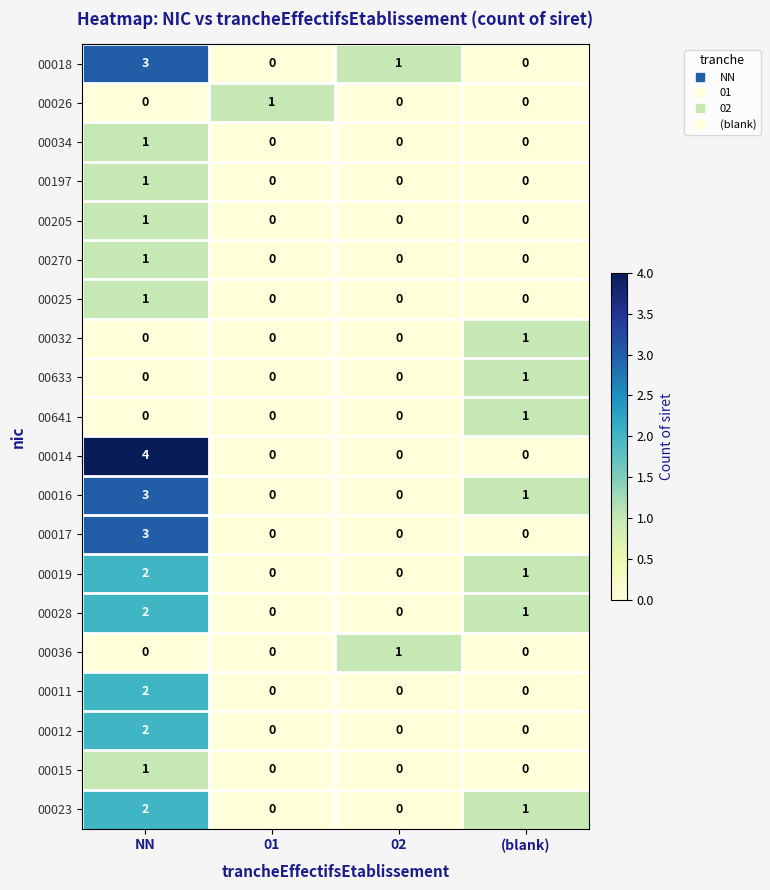

The 00016 series shows 2 at 02. True or false?

False